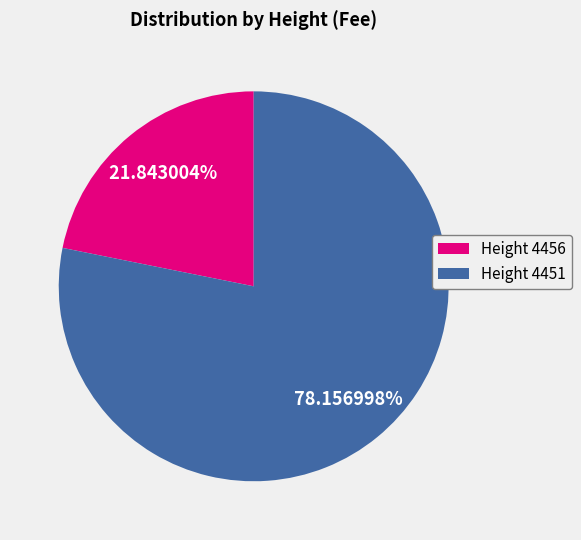

Is there a majority slice in this chart?

Yes